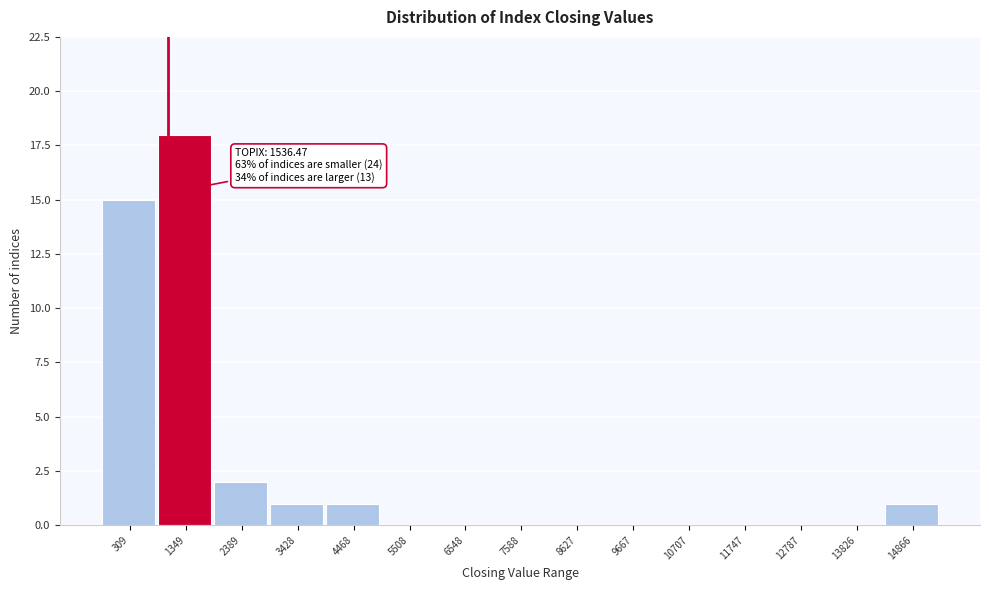

Reading left to right, transcribe all the data shown in this chart.

309=15	1349=18	2389=2	3428=1	4468=1	5508=0	6548=0	7588=0	8627=0	9667=0	10707=0	11747=0	12787=0	13826=0	14866=1